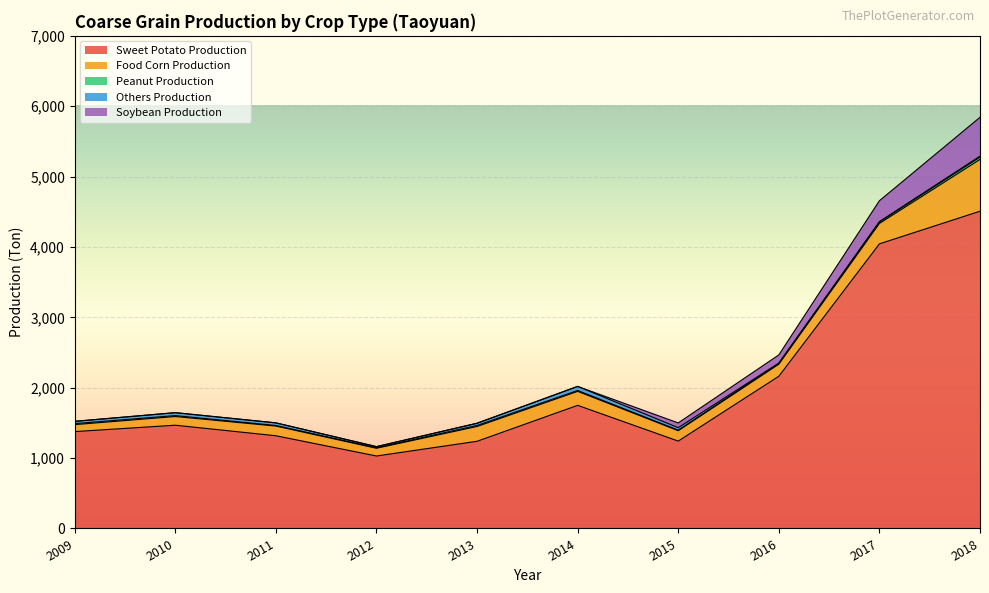

What is the difference between the Peanut Production values at 2009 and 2010?

1.3